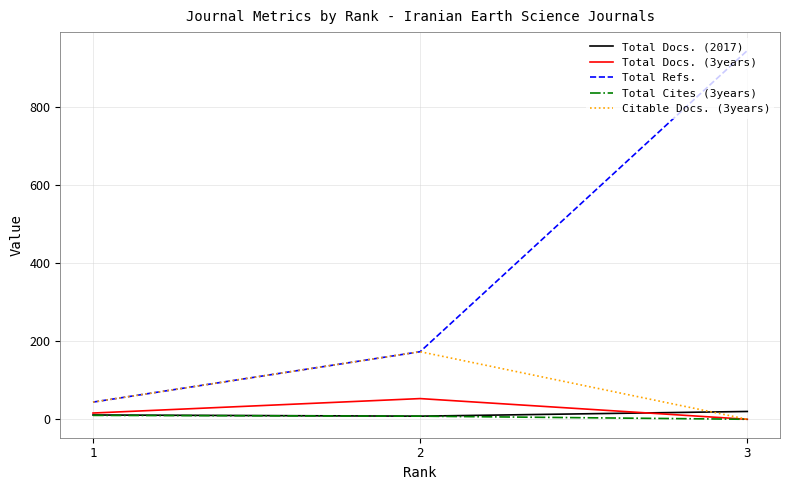

True or false: Citable Docs. (3years) has a value of 0 at 3.

True